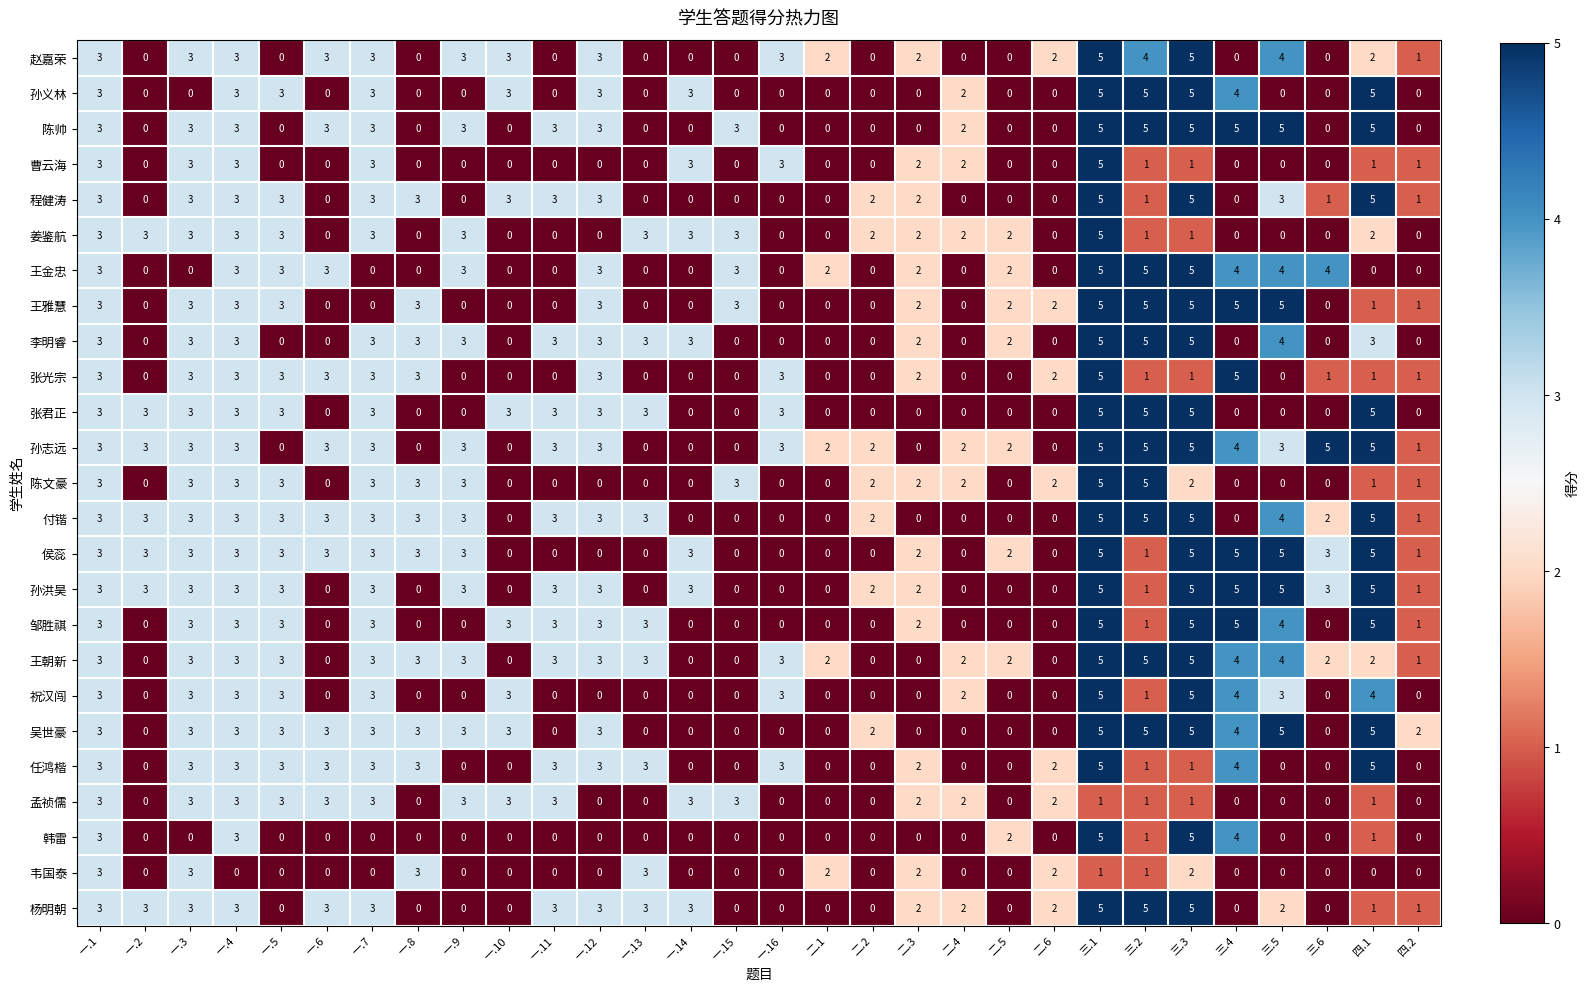

True or false: 韩雷 has a value of 0 at 一.5.

True